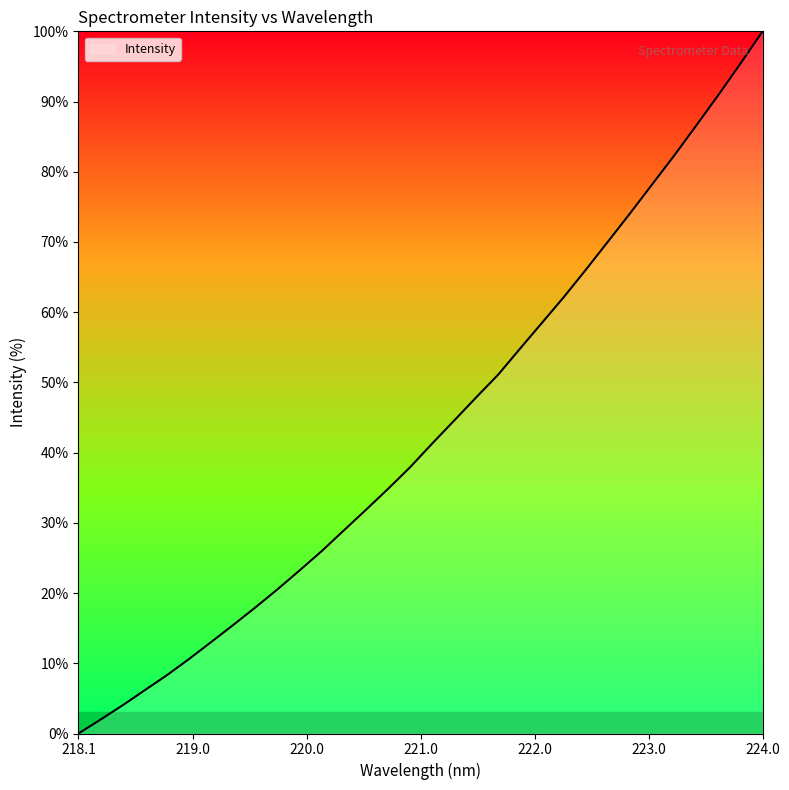

What is the difference between the maximum and minimum values?

100.0